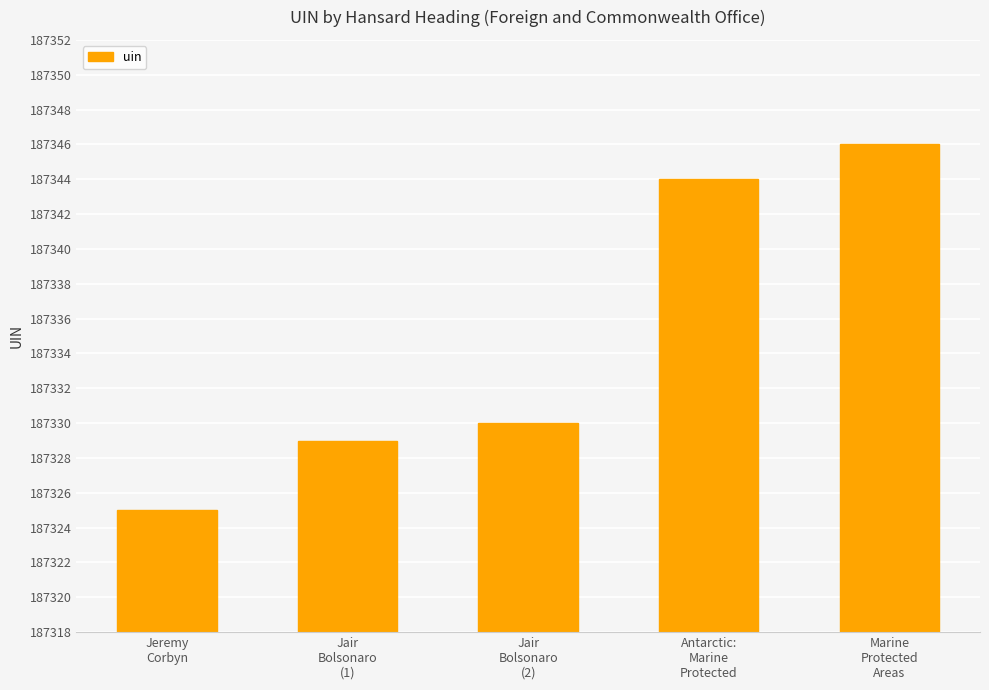

What is the average value?

187335